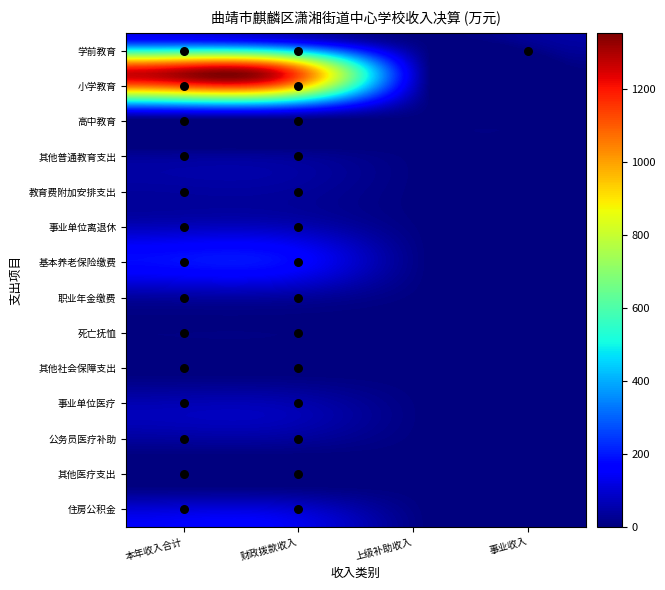

How many data points does each series have?

4